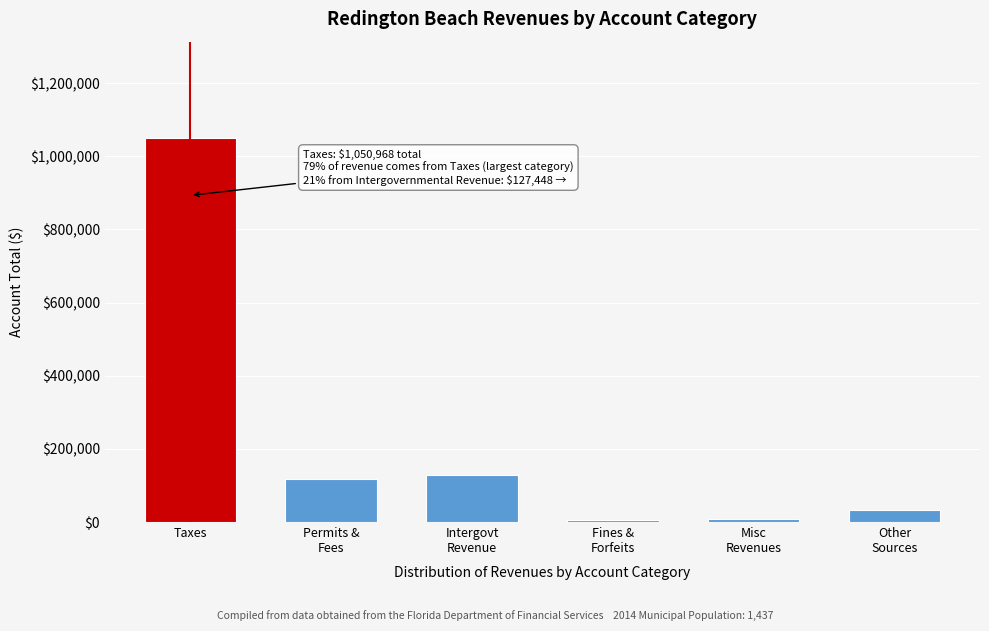

Is it true that the value at Taxes is 250724?

False